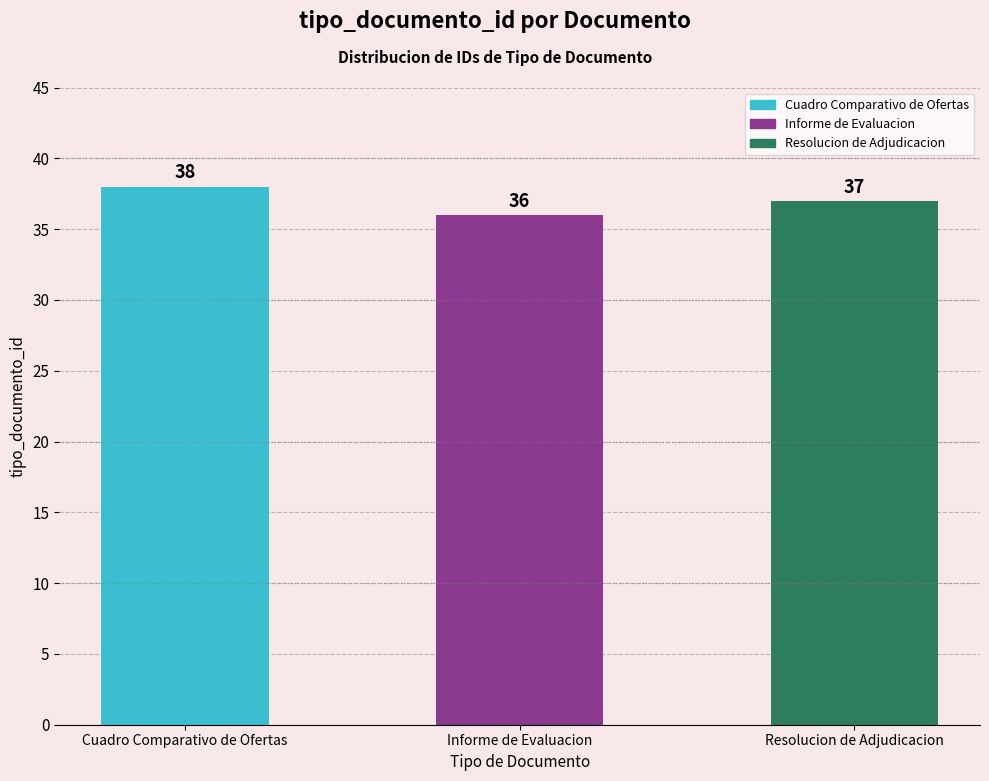

What is the difference between the maximum and minimum values?

2